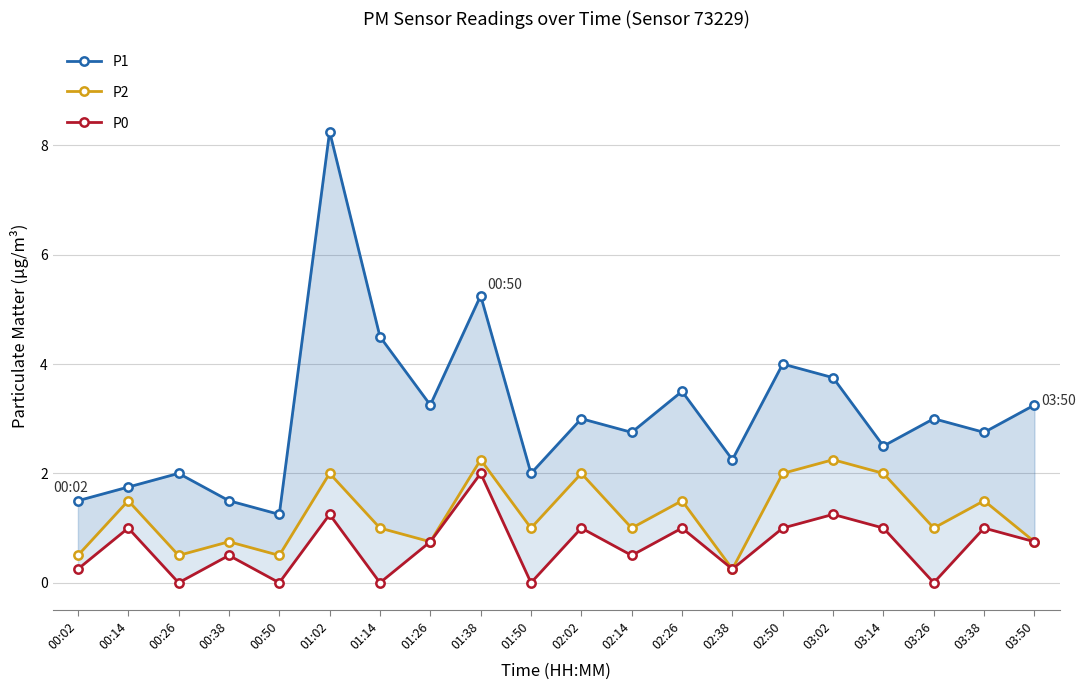

List the series in order of their peak value, highest first.

P1, P2, P0